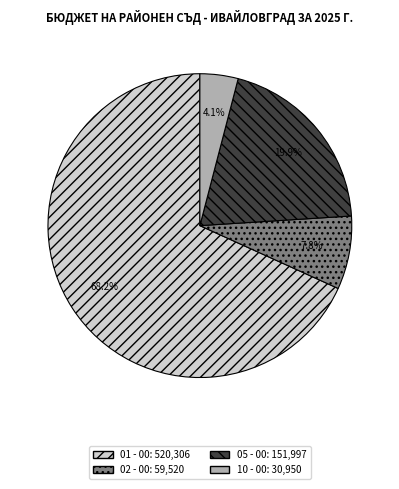

Rank the categories by value from lowest to highest.

10 - 00, 02 - 00, 05 - 00, 01 - 00